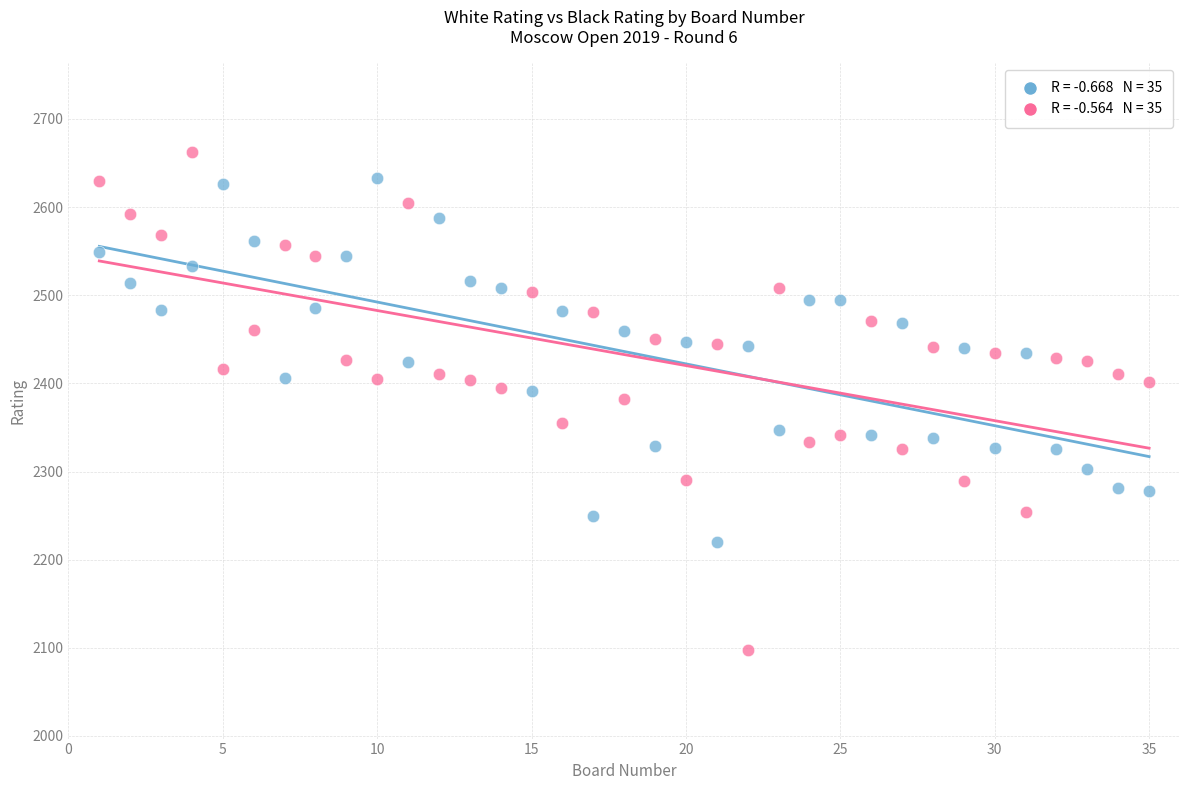

Across all data points, what is the range of X values (max minus min)?

34